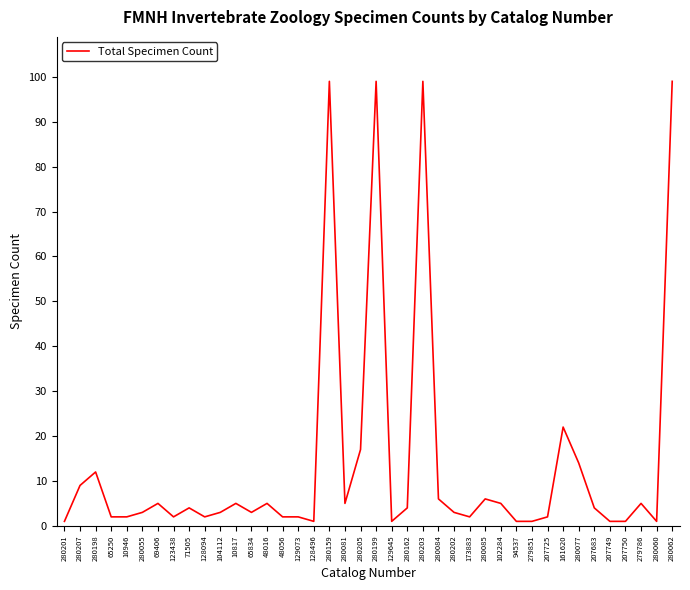

How many distinct data groups are displayed?

1